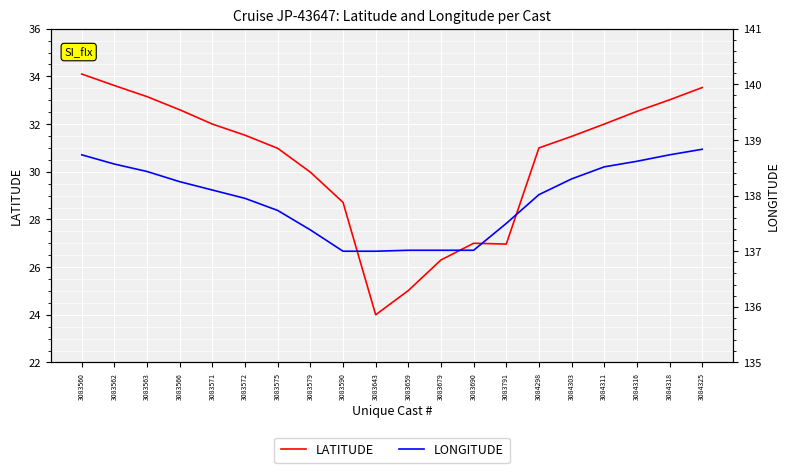

True or false: LATITUDE has a value of 18.4 at 3083572.

False